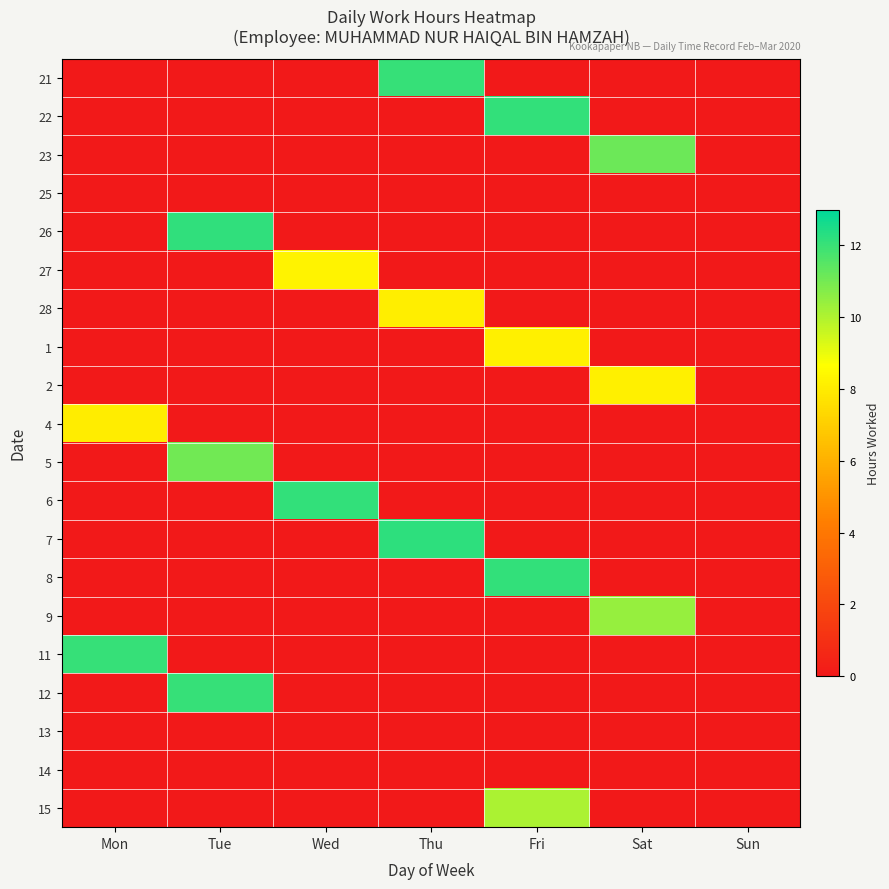

Count the number of data series in this chart.

20